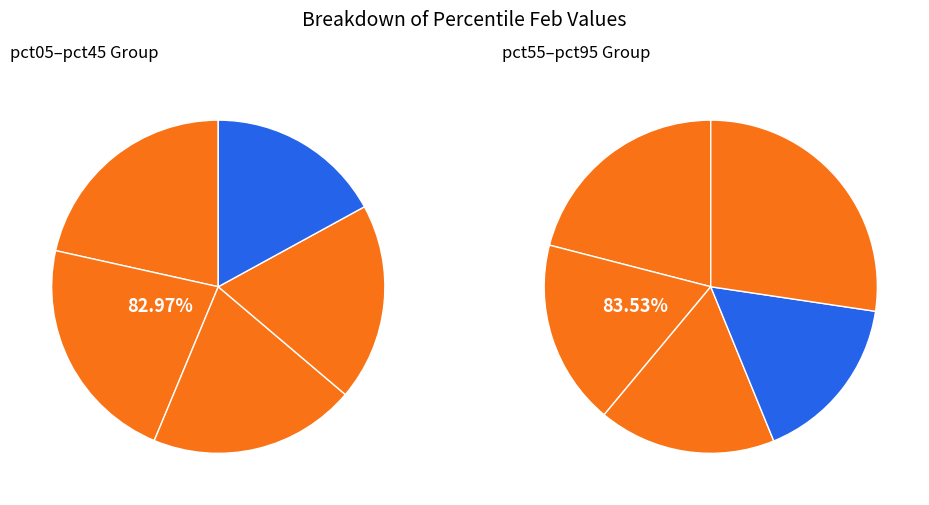

Which category has the smallest portion of the pie?

pct85